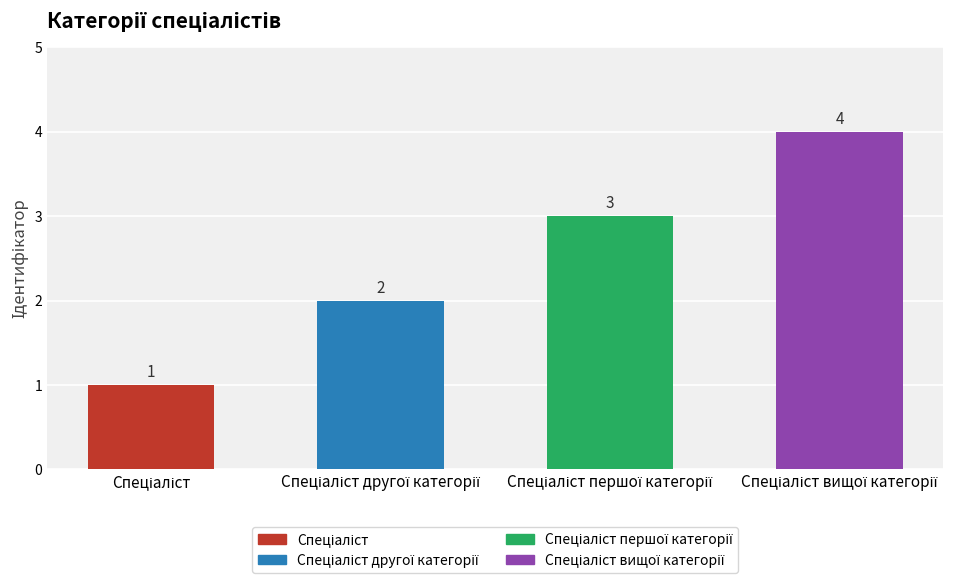

Does the chart contain any negative values?

No